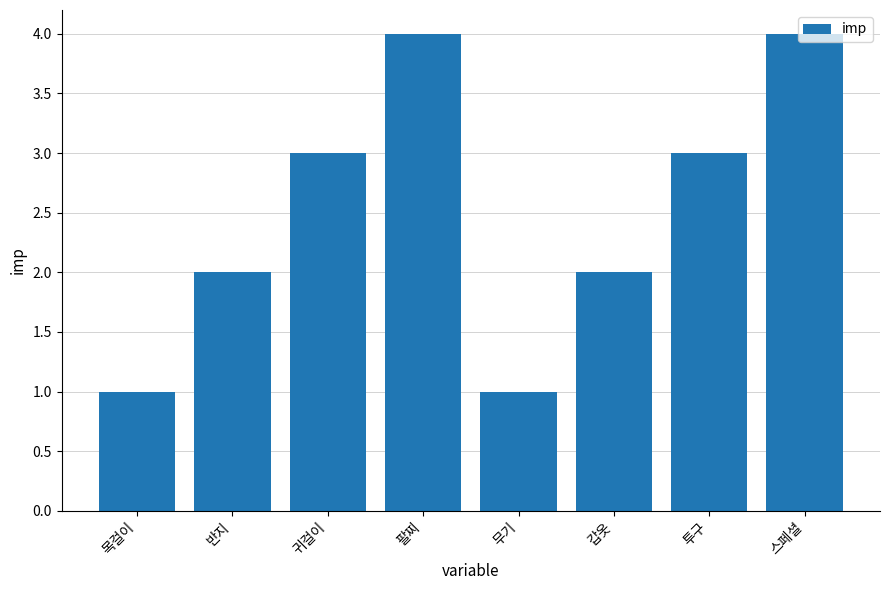

What value does the data have at 귀걸이?

3